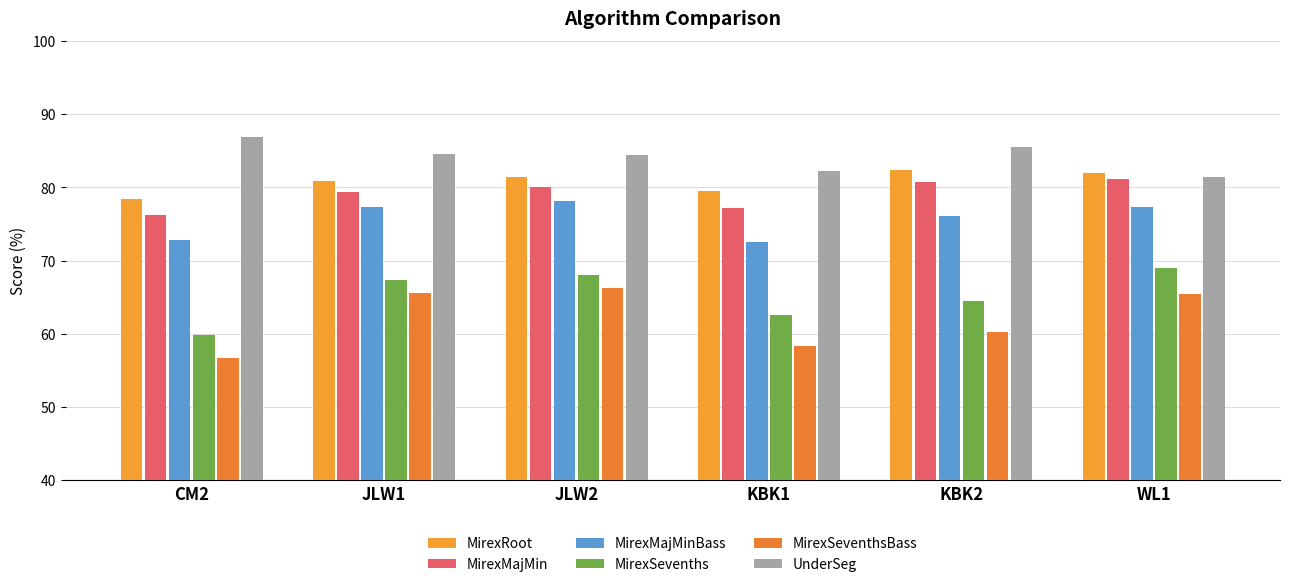

What is the smallest value displayed?

56.7